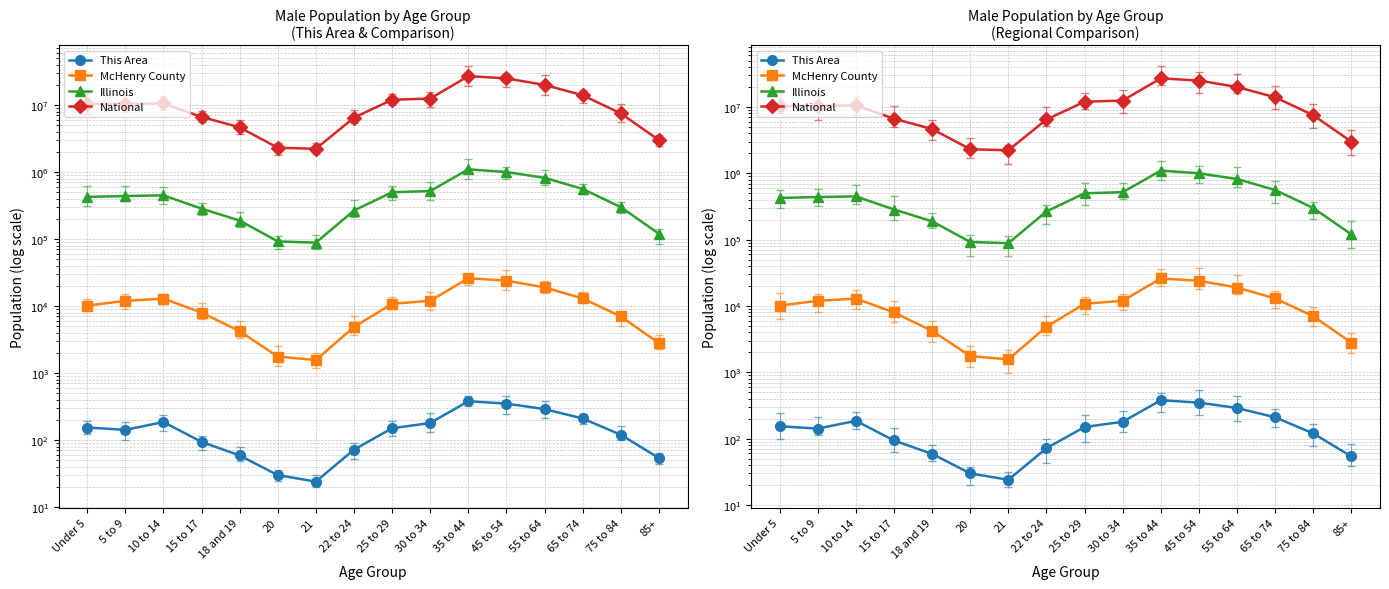

What is the spread (max minus min) of values at 5 to 9?

10389496